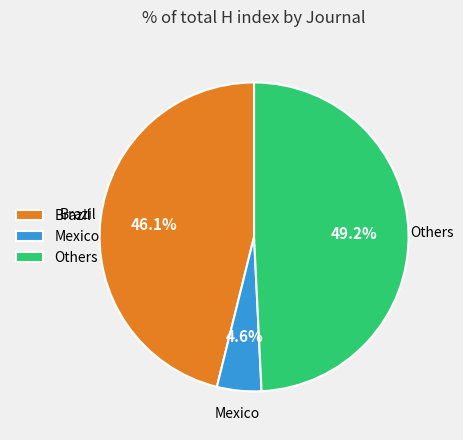

Is there a majority slice in this chart?

No